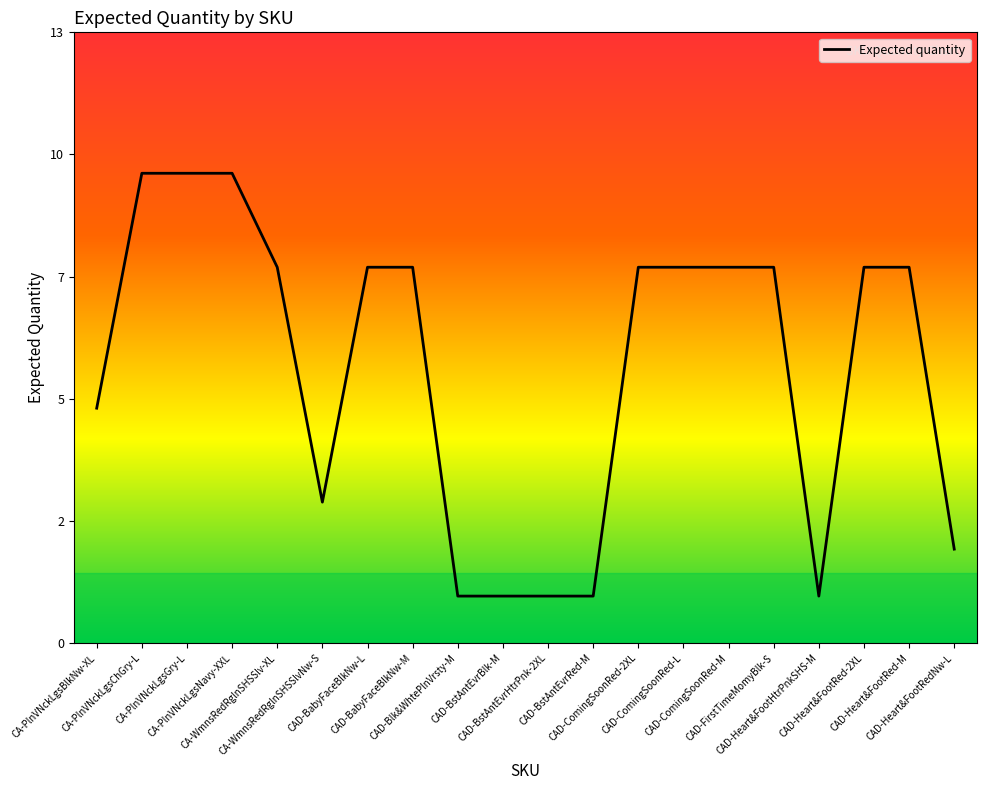

What is the value of the 4th point from the left?

10